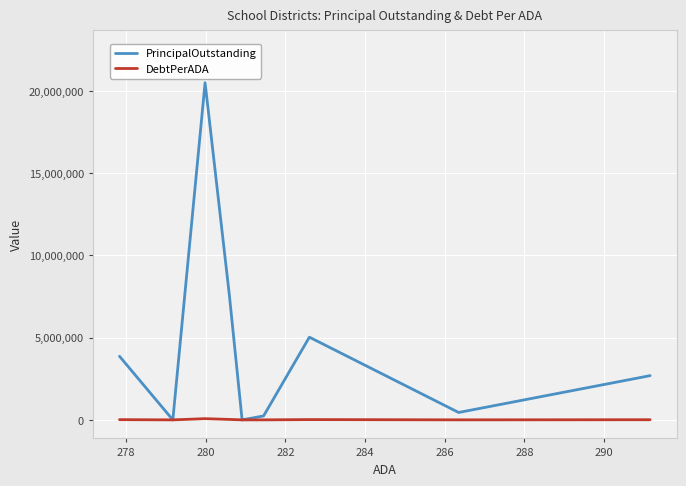

What is the highest value of the PrincipalOutstanding series?

20508000.0